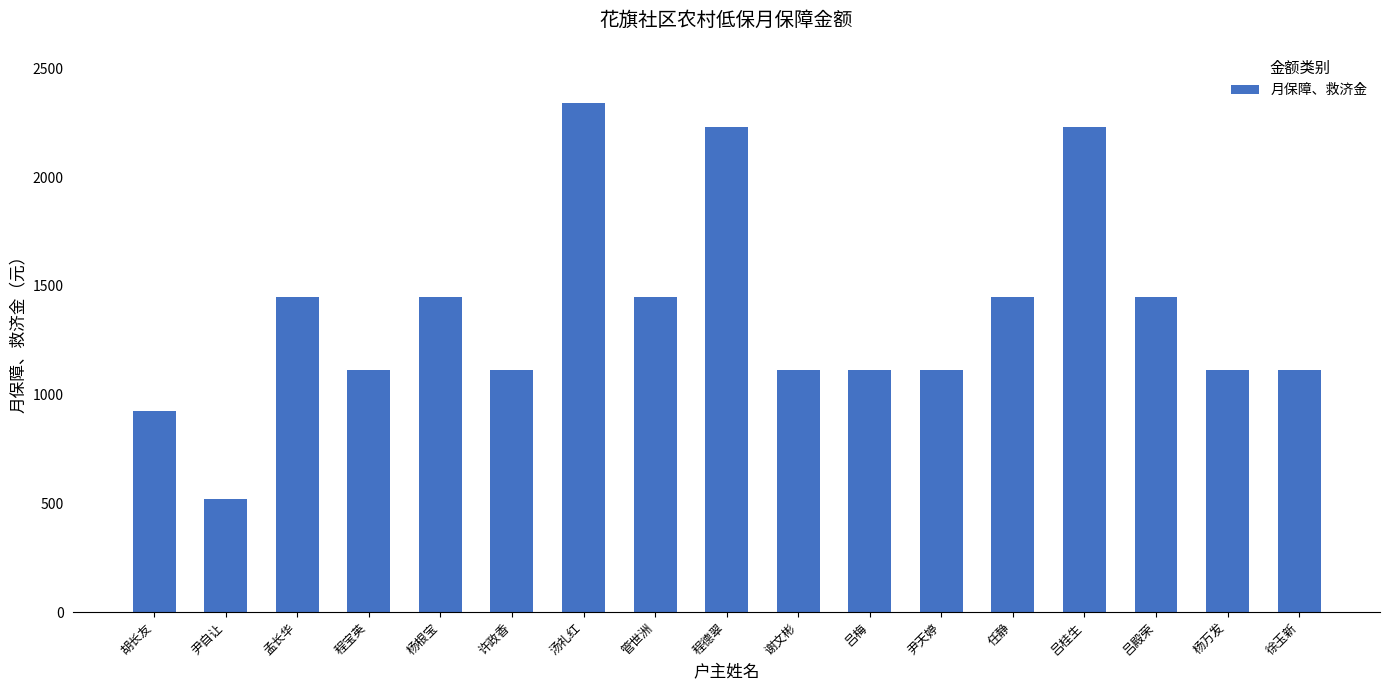

Reading left to right, what are all the values shown in this chart?

胡长友=927	尹自让=518	孟长华=1450	程宝英=1115	杨根宝=1450	许政香=1115	汤礼红=2342	管世洲=1450	程德翠=2230	谢文彬=1115	吕梅=1115	尹天婷=1115	任静=1450	吕桂生=2230	吕殿荣=1450	杨万发=1115	徐玉新=1115